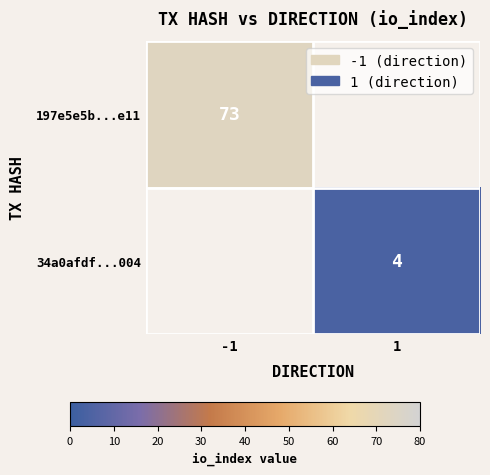

The 34a0afdf...004 series shows 2 at 1. True or false?

False